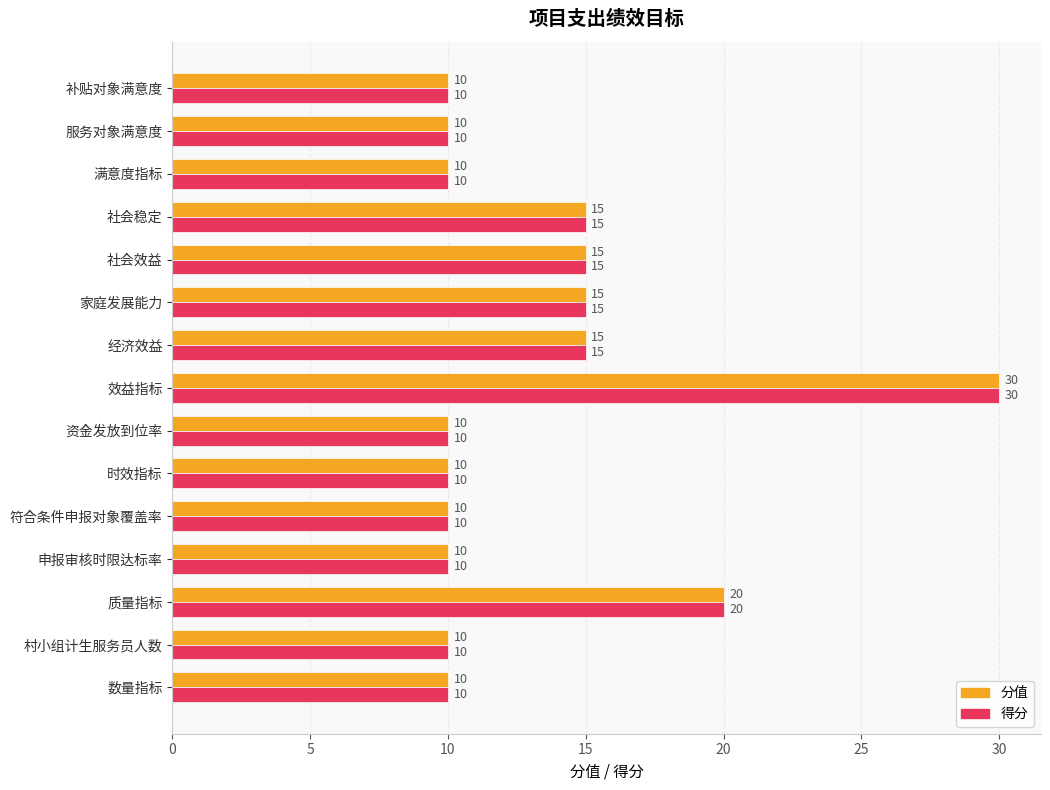

At which category is the sum across all series the highest?

效益指标